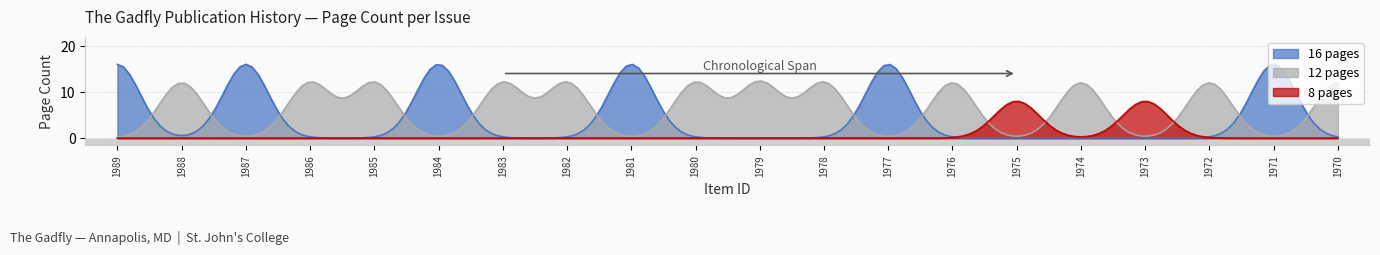

What is the highest value of the 12 pages series?

12.4